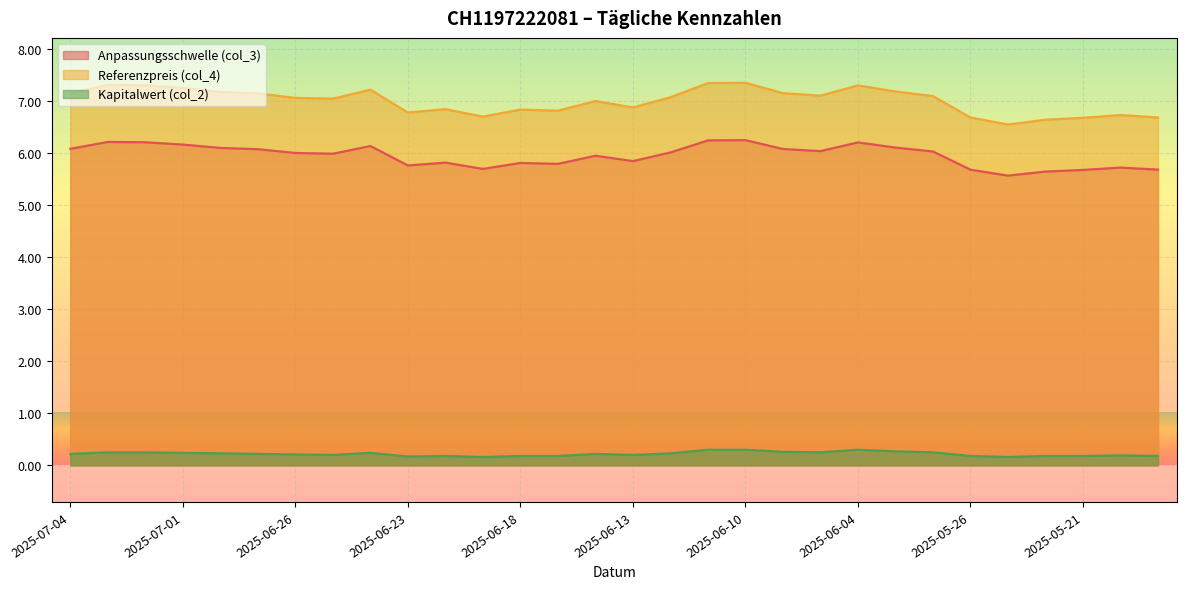

Count the Kapitalwert (col_2) values in the range 0 to 1.

30